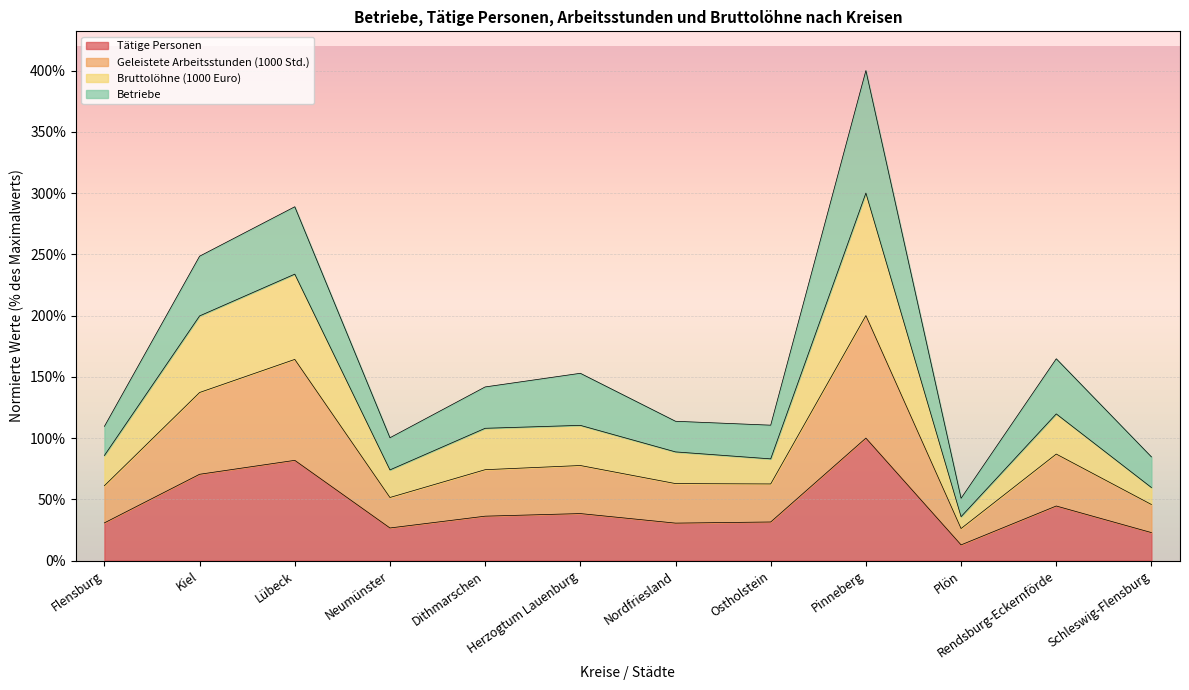

Between Dithmarschen and Plön, which is larger?

Dithmarschen